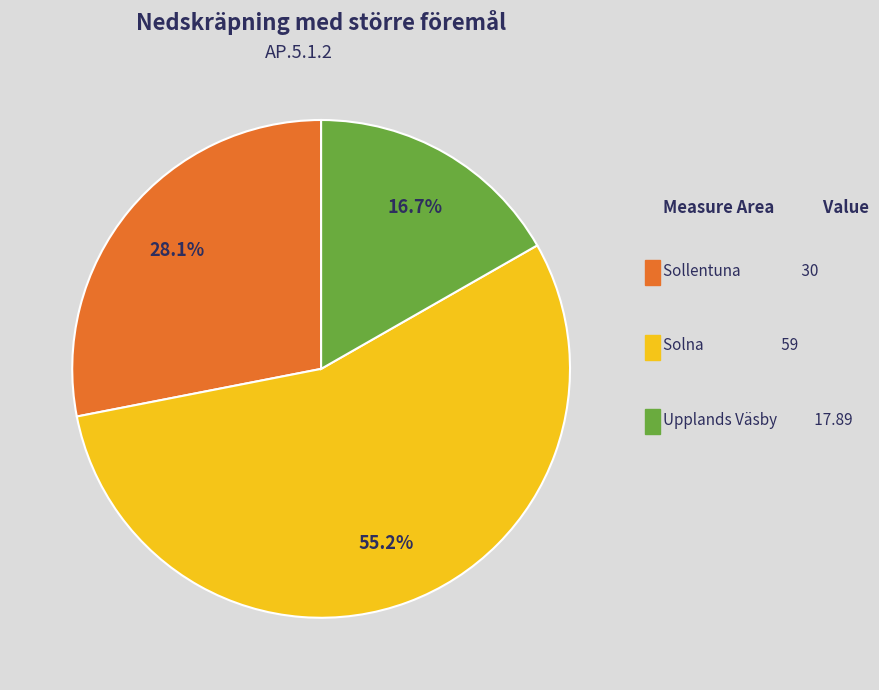

How many slices are in this pie chart?

3